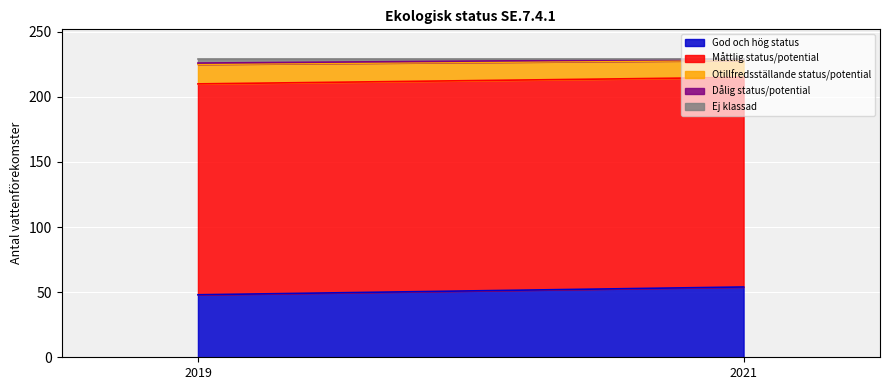

At how many categories does at least one series exceed 26?

2